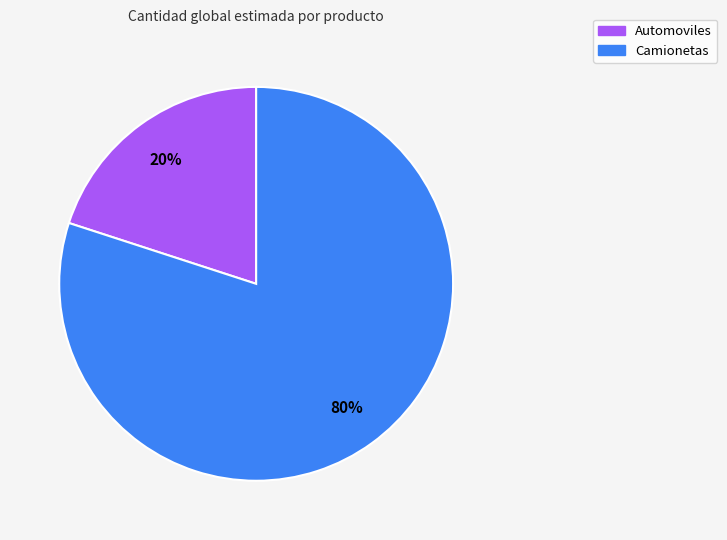

Between Camionetas and Automoviles, which is larger?

Camionetas